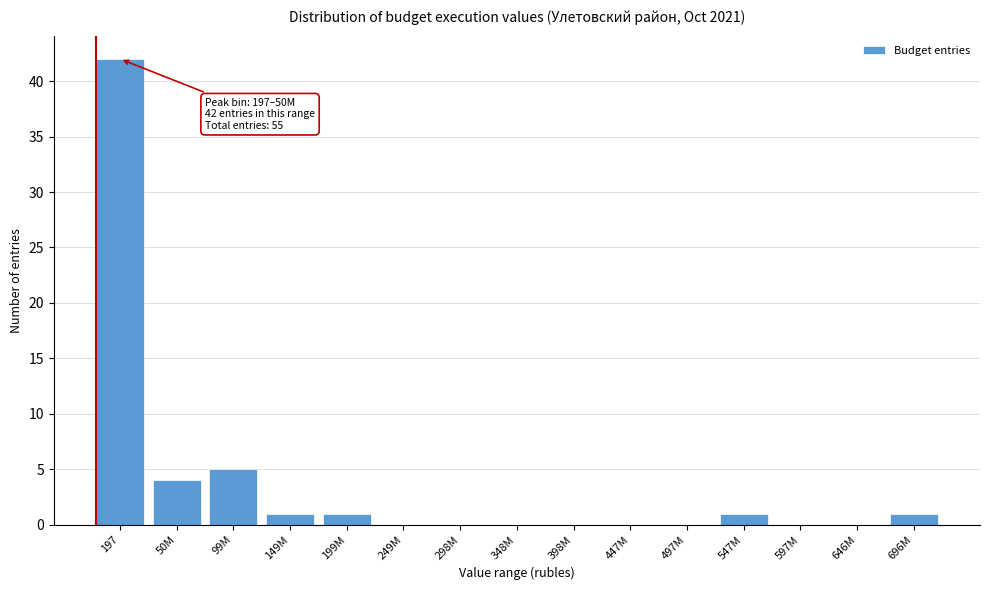

Reading left to right, extract all data points from this chart.

197=42	50M=4	99M=5	149M=1	199M=1	249M=0	298M=0	348M=0	398M=0	447M=0	497M=0	547M=1	597M=0	646M=0	696M=1